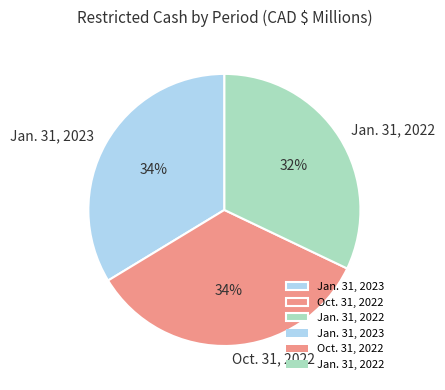

Is the sum of Jan. 31, 2022 and Oct. 31, 2022 greater than half?

Yes